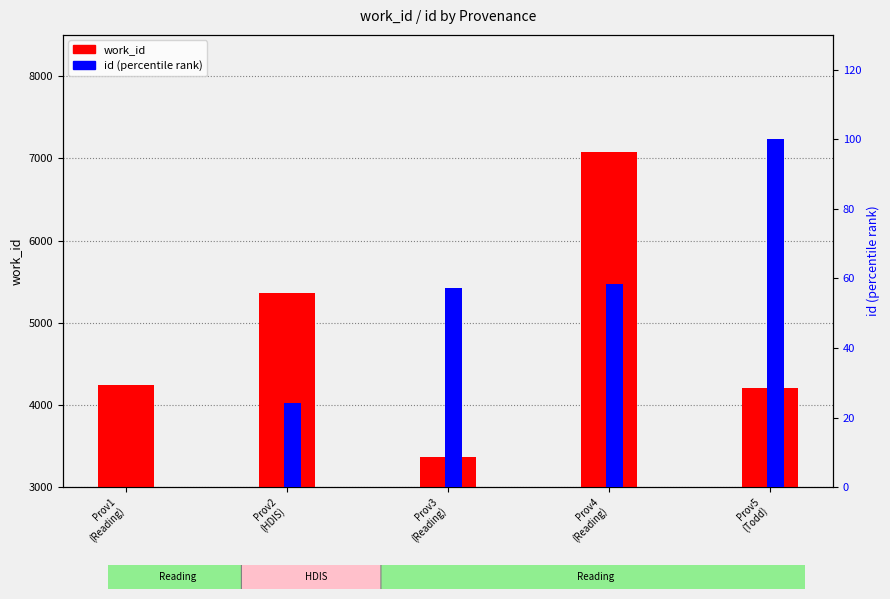

What is the maximum value shown in the chart?

7080.0